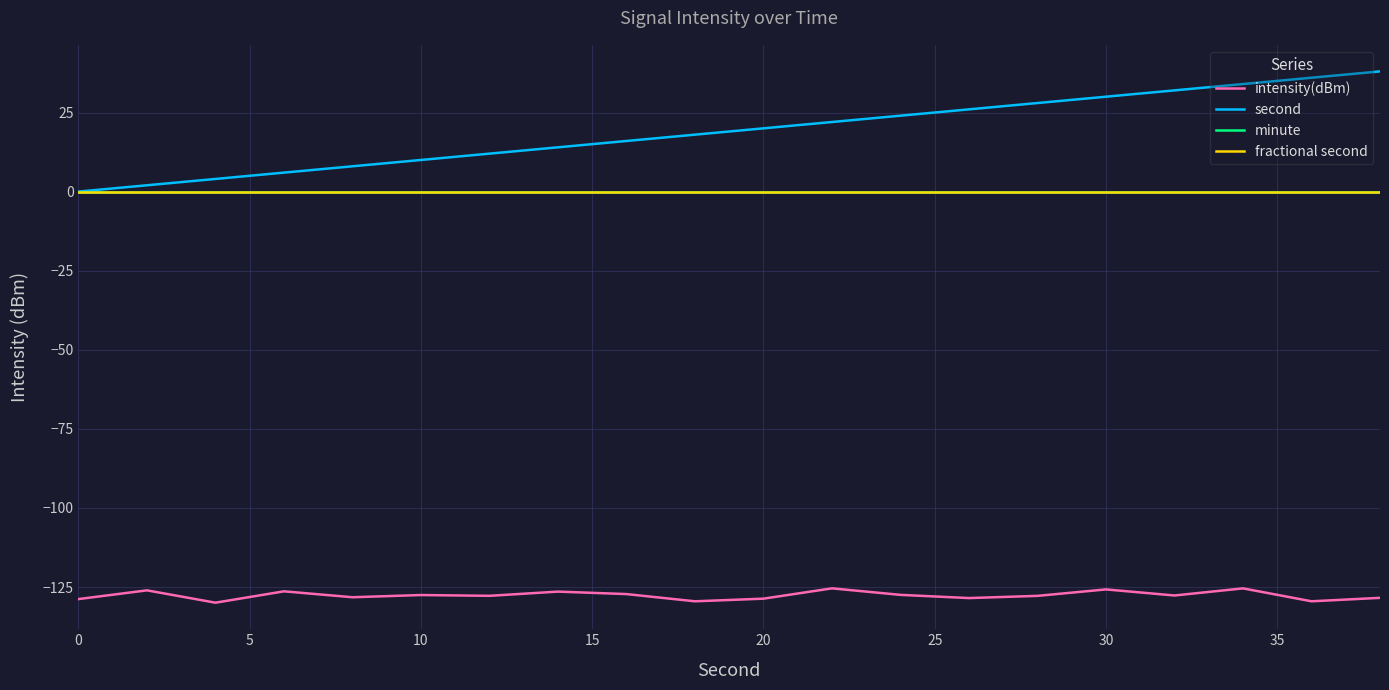

True or false: second and minute intersect in this chart.

False